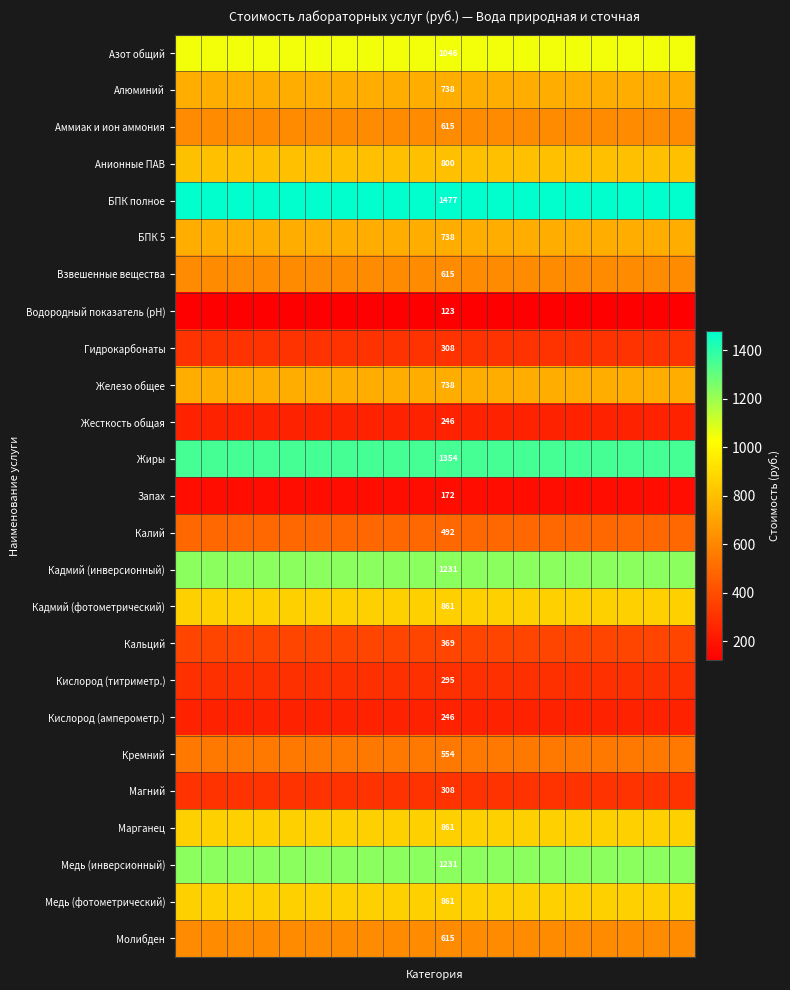

What is the minimum value shown in the chart?

123.1